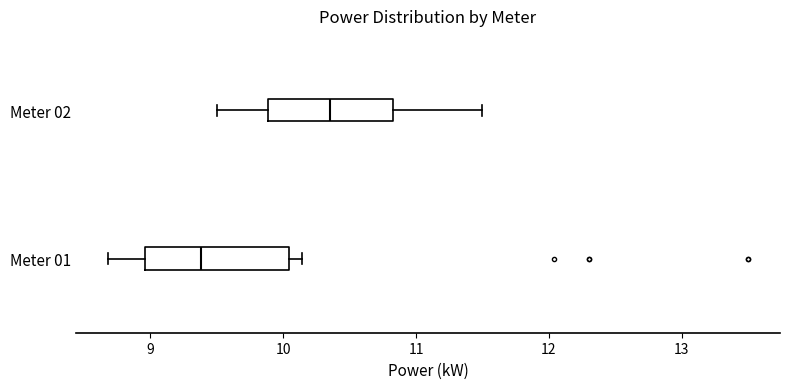

Where is the right edge of the box for Meter 02 on the x-axis? The values are not printed on the chart, so give them approximately, as read against the axis.

10.8